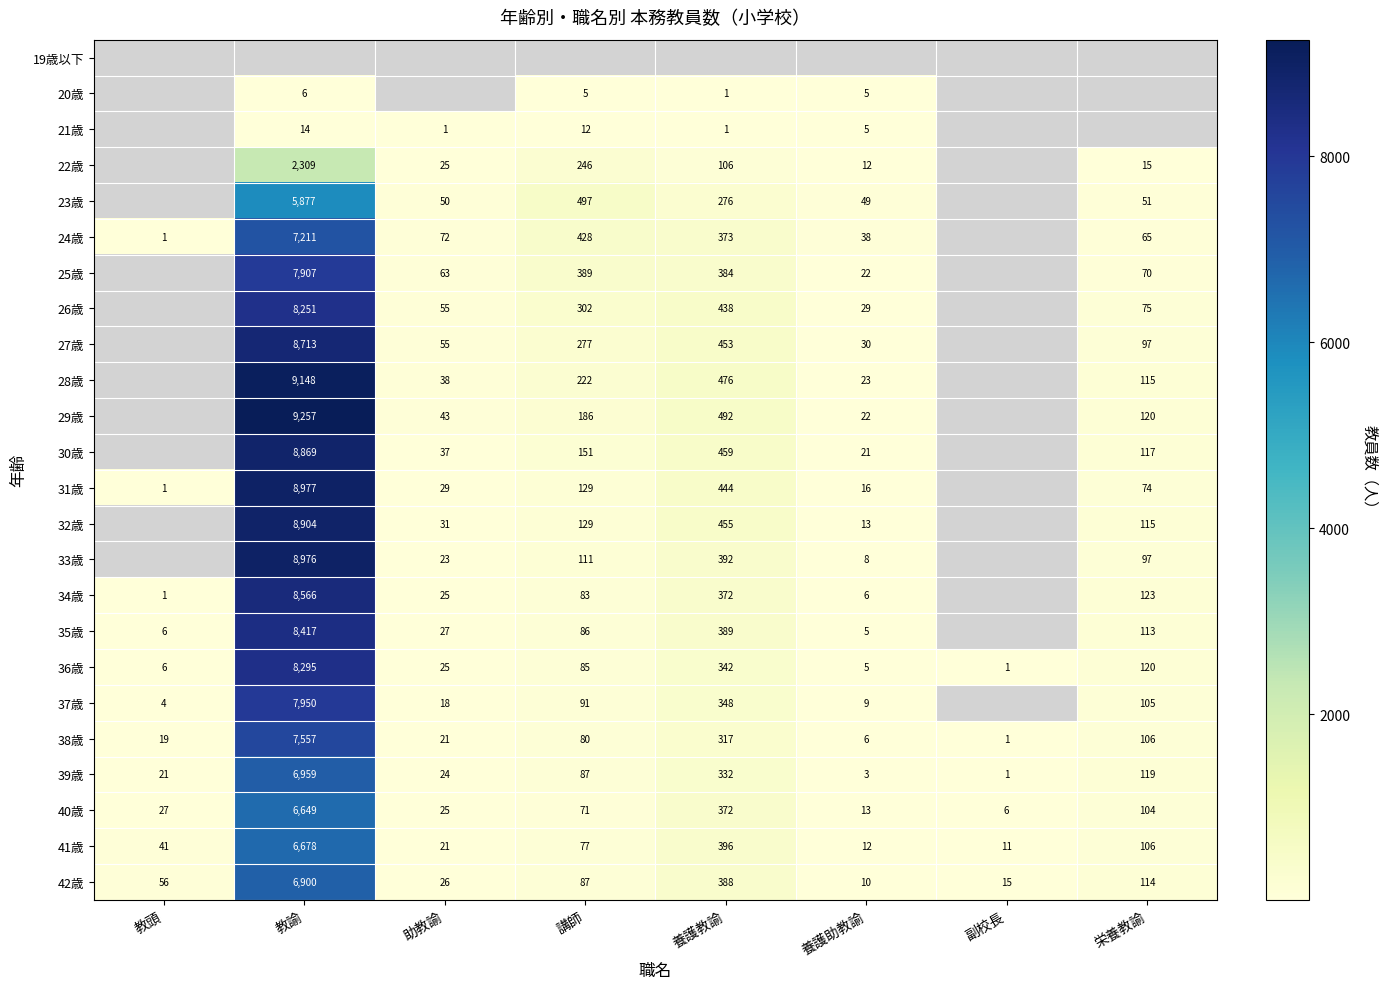

Is it true that 27歳 equals 159 at 講師?

False